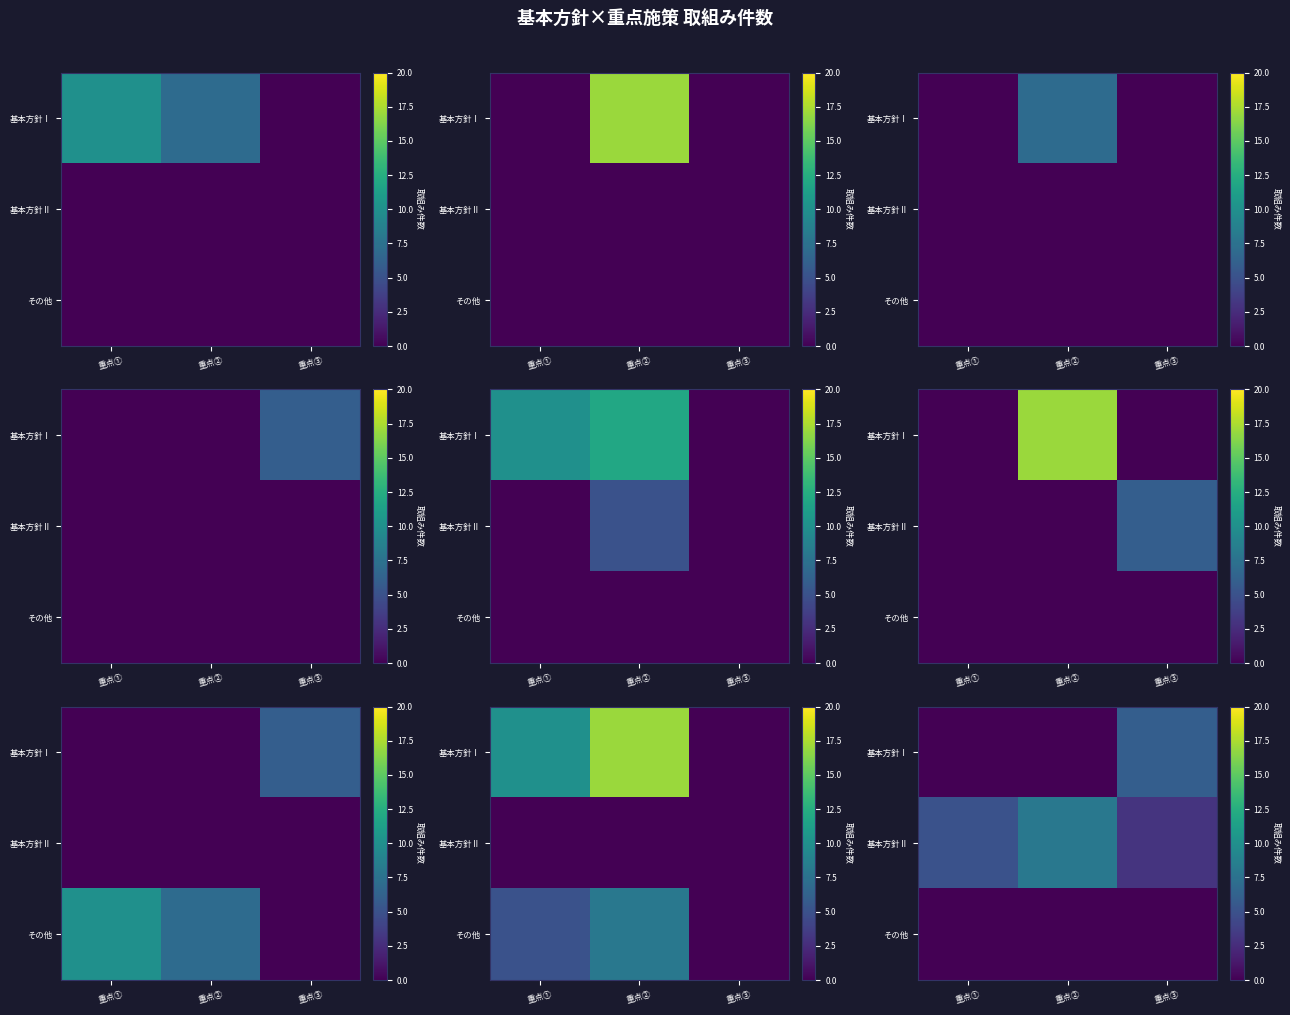

What is the sum of the 基本方針Ⅱ values at 重点② and 重点③?

11